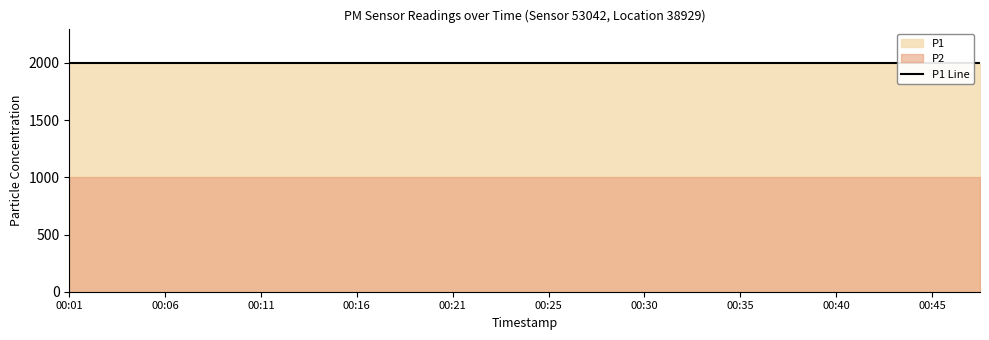

What is the spread (max minus min) of values at 00:16?

1000.0